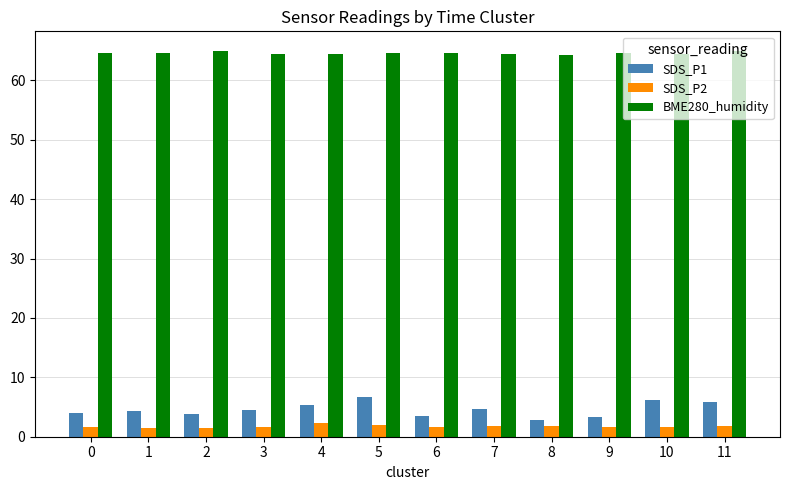

The SDS_P1 series shows 3.5 at 6. True or false?

True